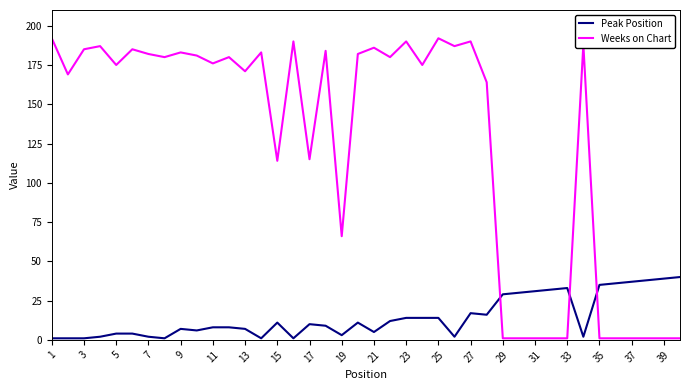

True or false: Weeks on Chart and Peak Position cross at least once.

True